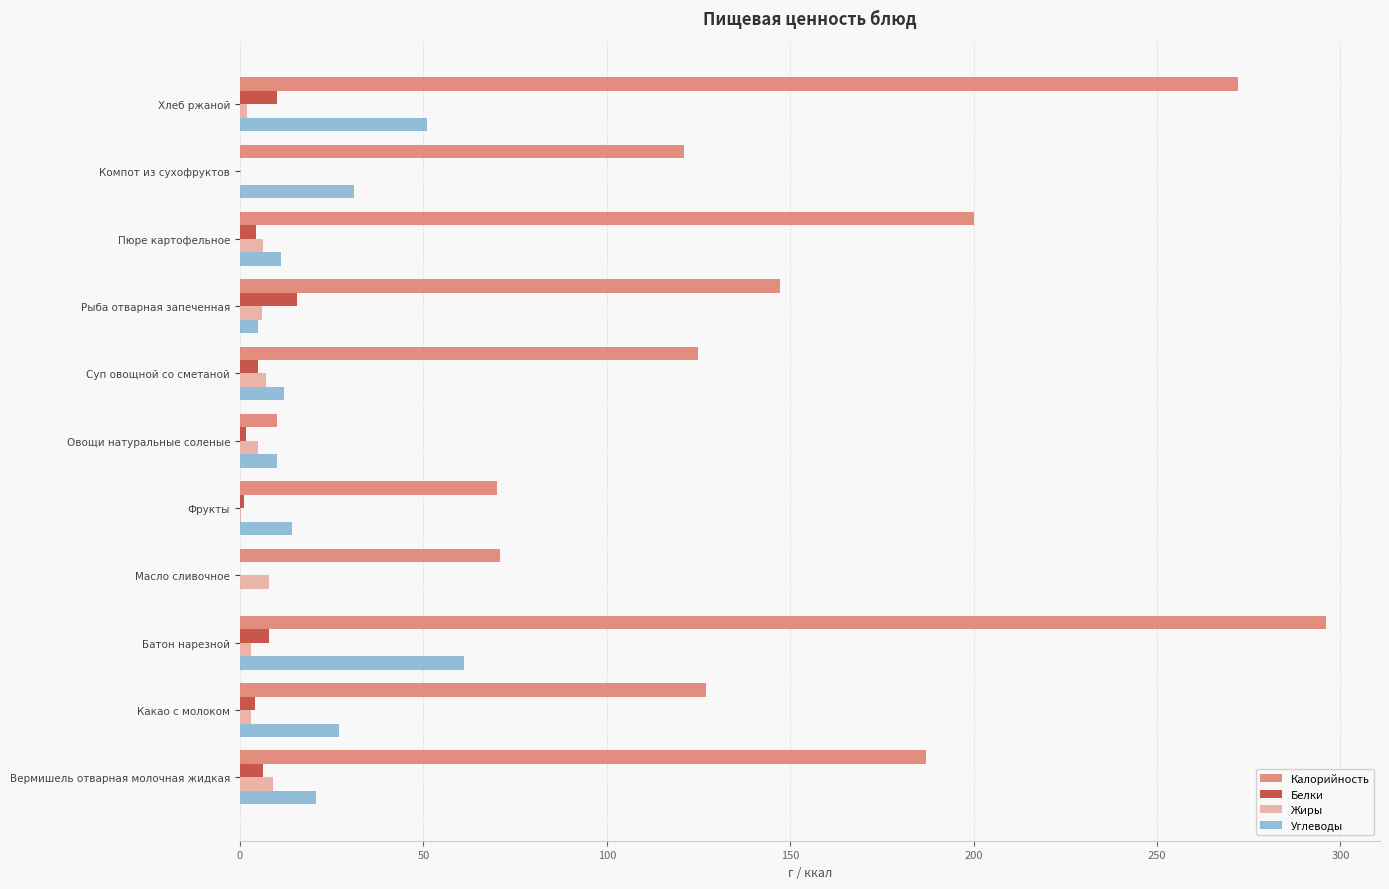

What are all the series names shown in the legend?

Калорийность, Белки, Жиры, Углеводы